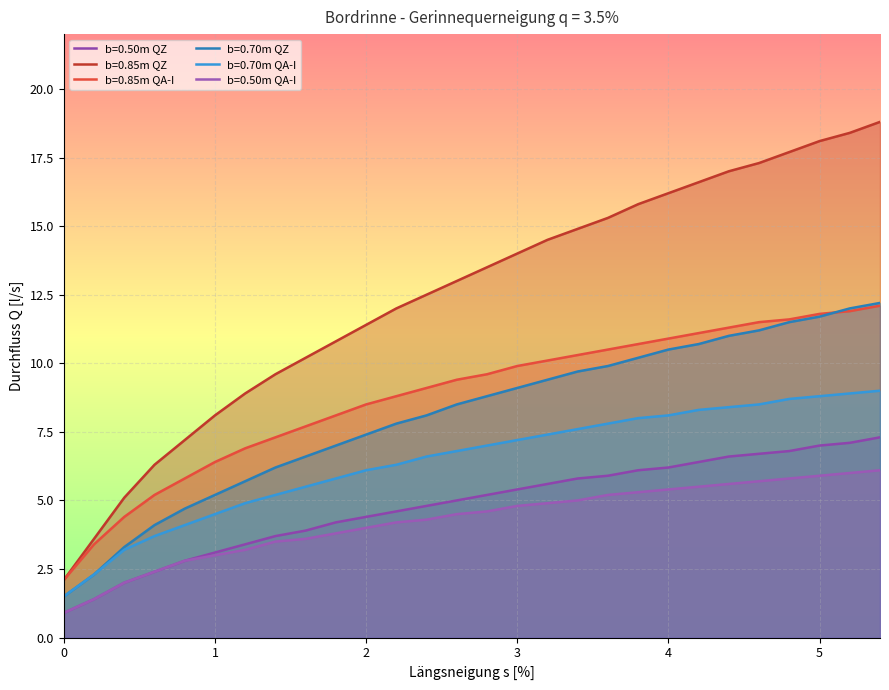

At 4.2, list the series in order from smallest to largest.

b=0.50m QA-I, b=0.50m QZ, b=0.70m QA-I, b=0.70m QZ, b=0.85m QA-I, b=0.85m QZ